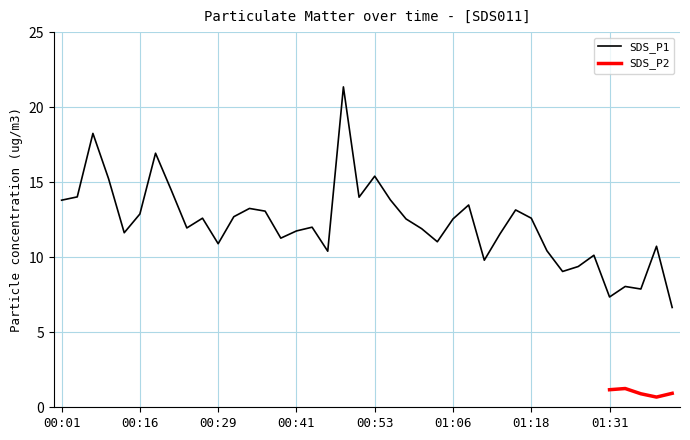

What is the label of the 12th point from the left?

00:31